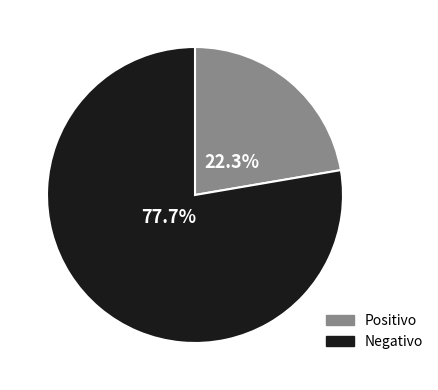

How many slices are in this pie chart?

2